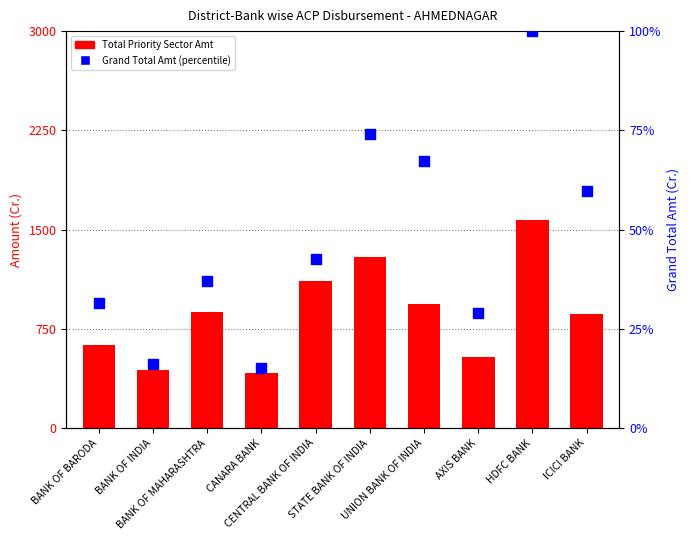

Which series contains the lowest Y value?

Grand Total Amt (percentile)